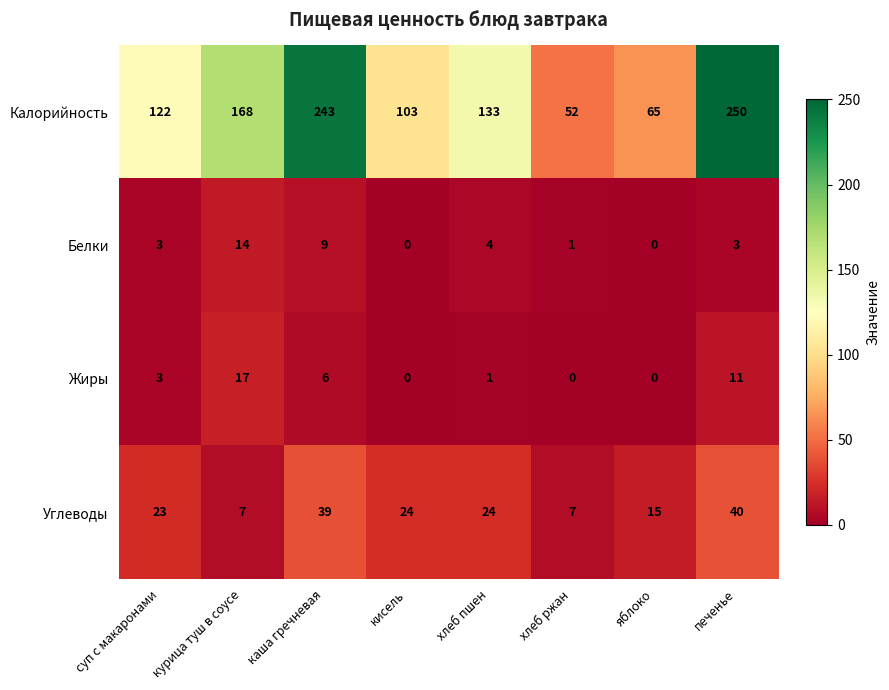

What is the difference between the maximum and second lowest values in the Жиры series?

17